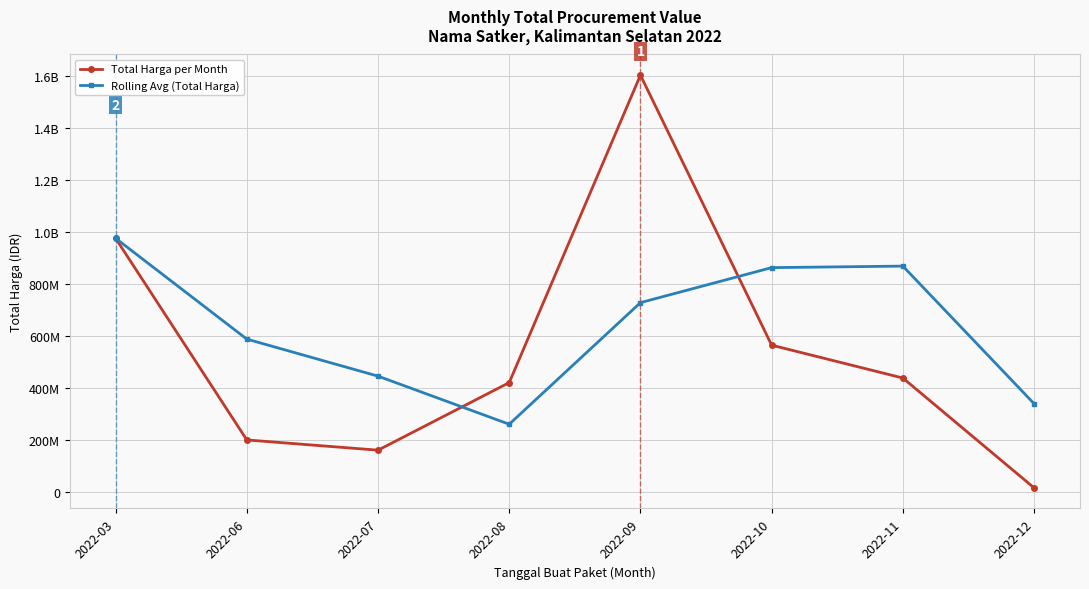

At which category is the sum across all series the highest?

2022-09